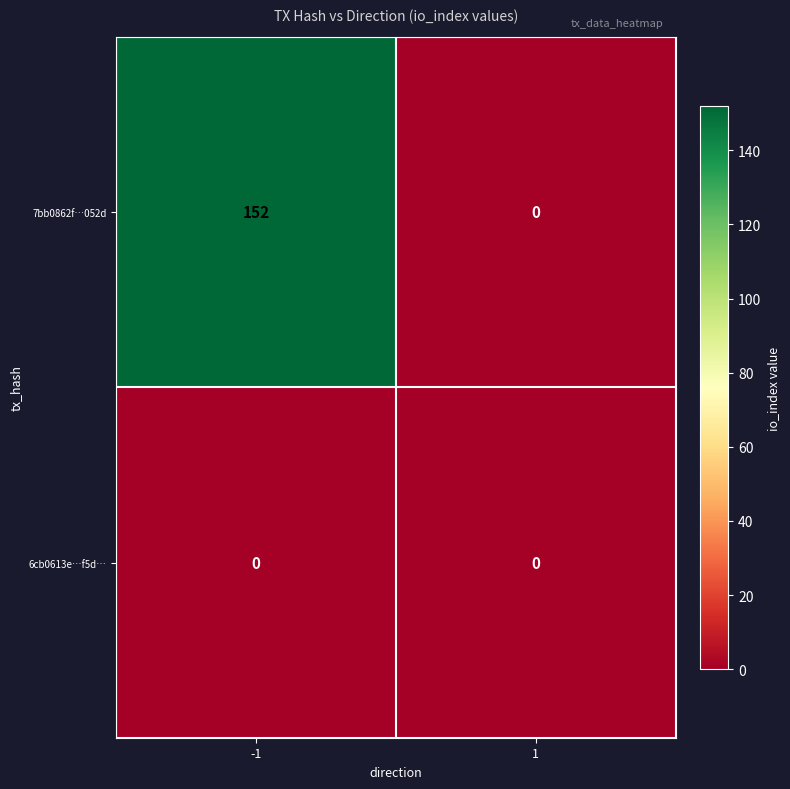

What is the spread (max minus min) of values at -1?

152